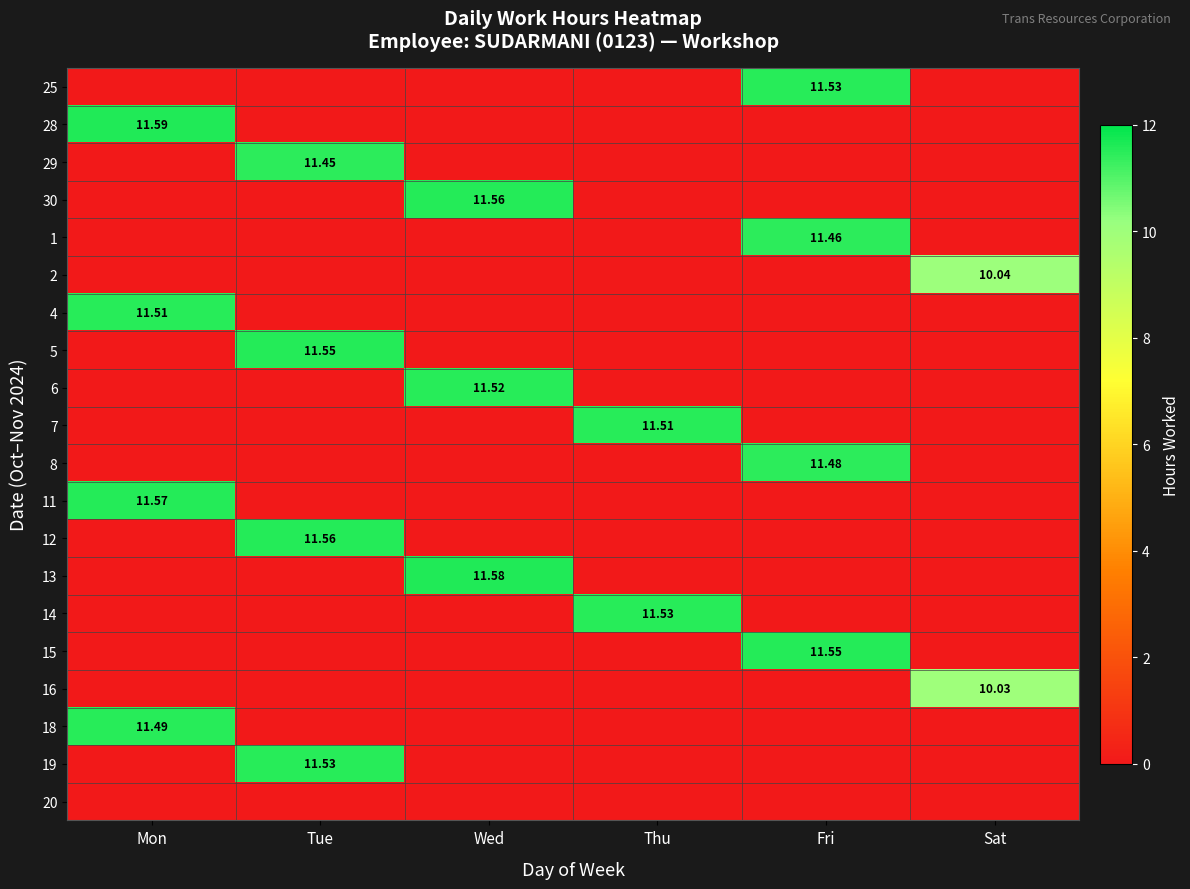

Which category has the lowest value across all series?

Mon